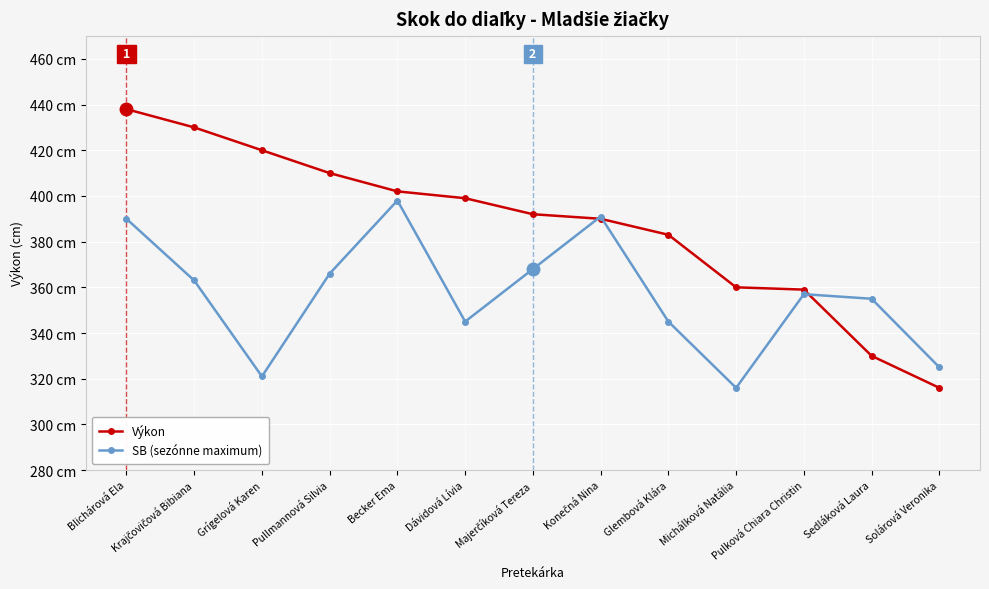

Rank the categories by SB (sezónne maximum) value from highest to lowest.

Becker Ema, Konečná Nina, Blichárová Ela, Majerčíková Tereza, Pullmannová Silvia, Krajčovičová Bibiana, Pulková Chiara Christin, Sedláková Laura, Dávidová Lívia, Glembová Klára, Solárová Veronika, Grígelová Karen, Michálková Natália